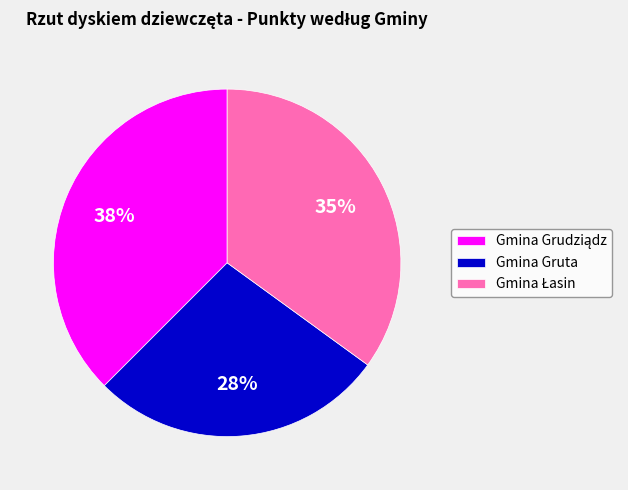

To the nearest percent, what is the average slice percentage?

33%